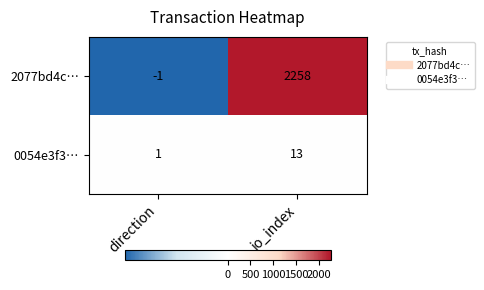

The value of 2077bd4c… at direction is -1. True or false?

True